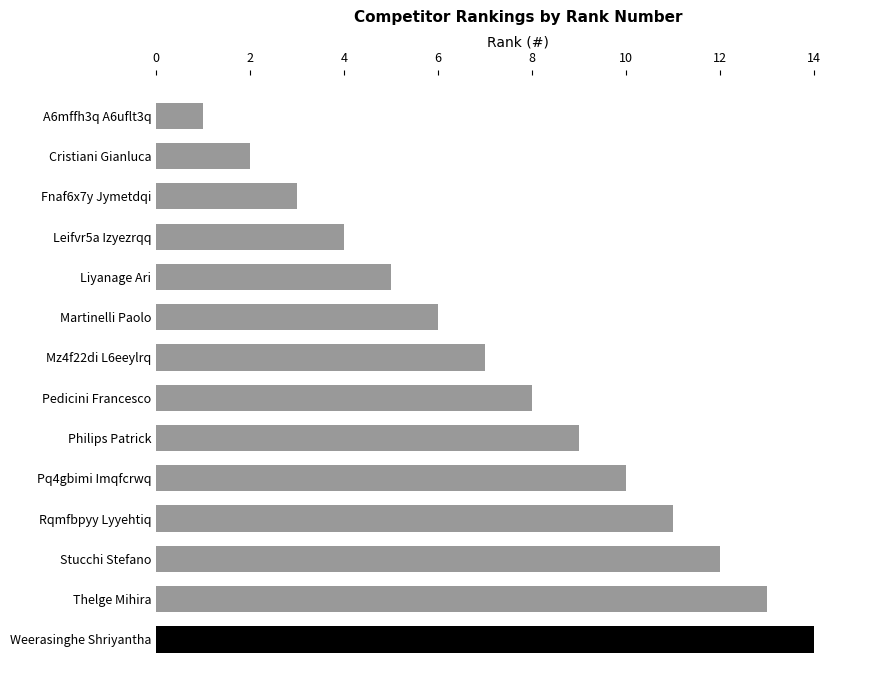

At which label is the value closest to 7?

Mz4f22di L6eeylrq